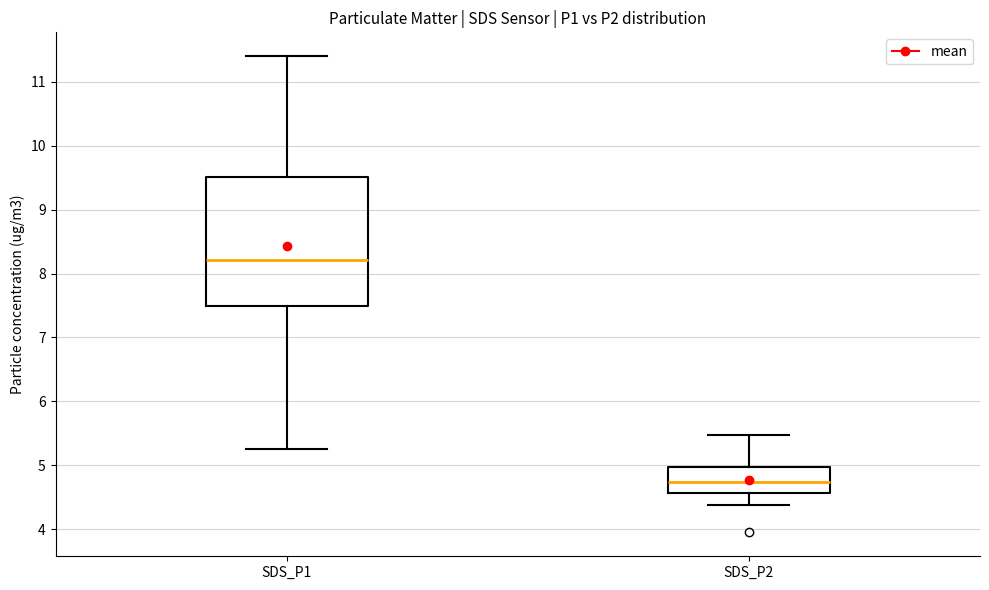

Reading left to right, transcribe this box plot: for each box, give where its median line is, the range the box spans, and where its two whiskers end, as read against the y-axis. The values are not printed on the chart, so give them approximately, as read against the axis.

SDS_P1: median 8.2, box 7.5 to 9.5, whiskers 5.3 to 11.4
SDS_P2: median 4.7, box 4.6 to 5.0, whiskers 4.4 to 5.5